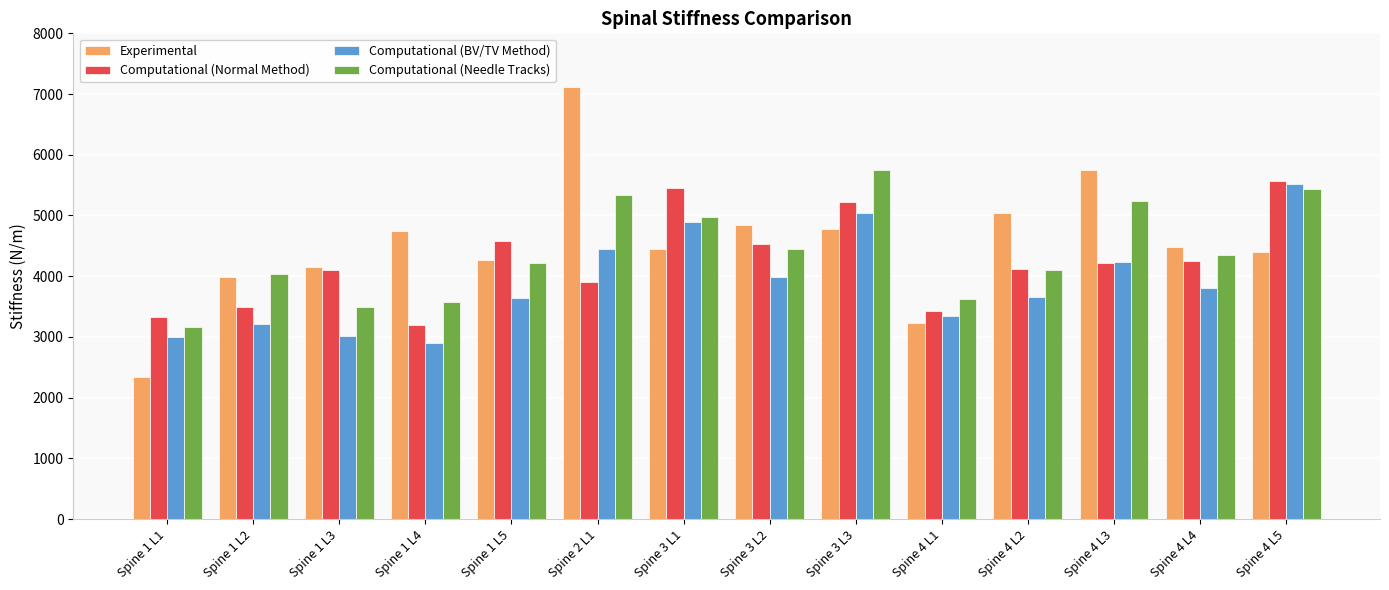

The value of Computational (BV/TV Method) at Spine 4 L2 is 3653.7. True or false?

True